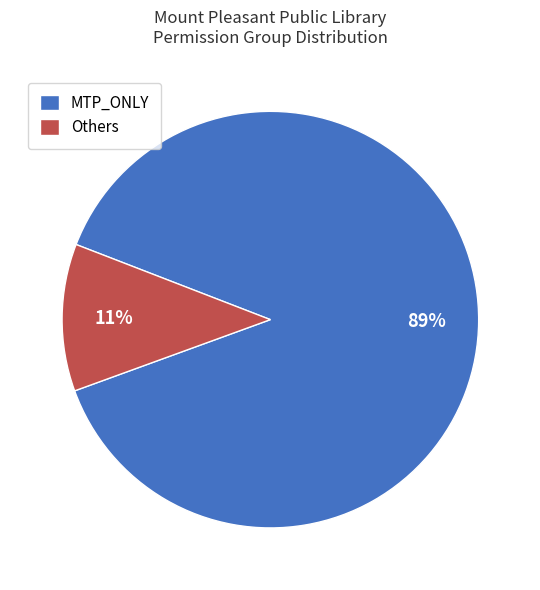

Is there any slice that represents more than half of the pie?

Yes